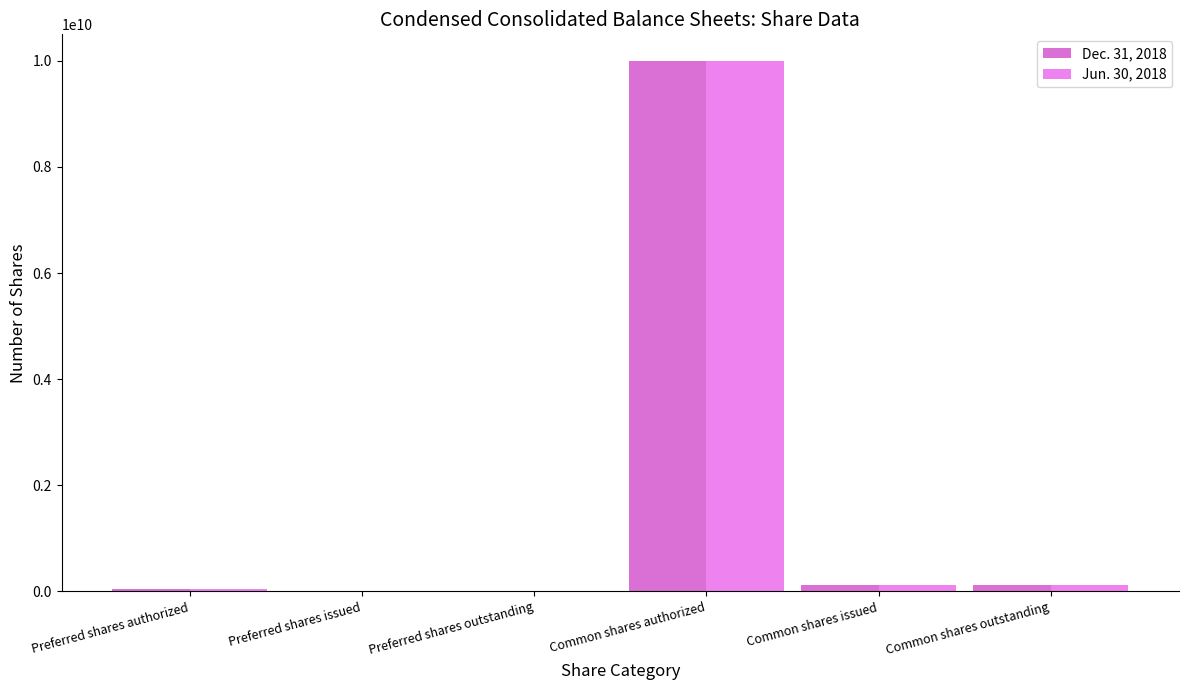

Are the bars horizontal?

No